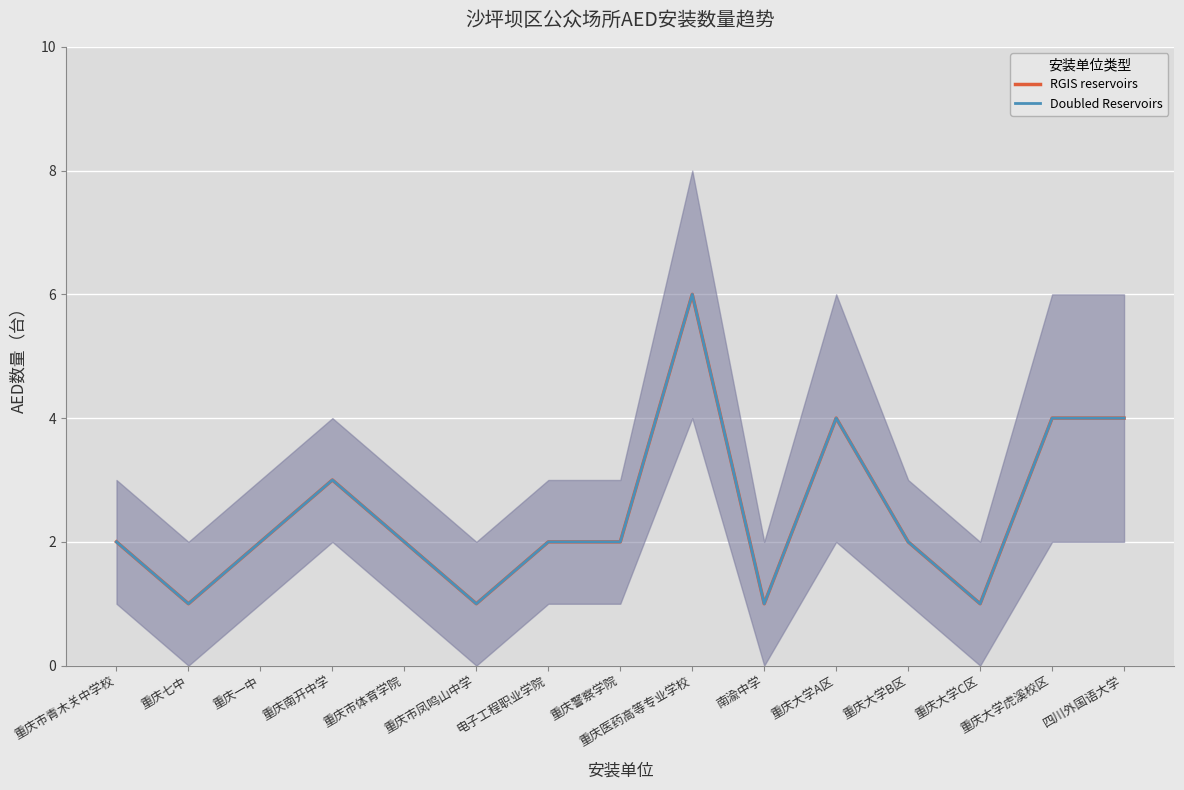

What position from the right is 重庆大学B区?

4